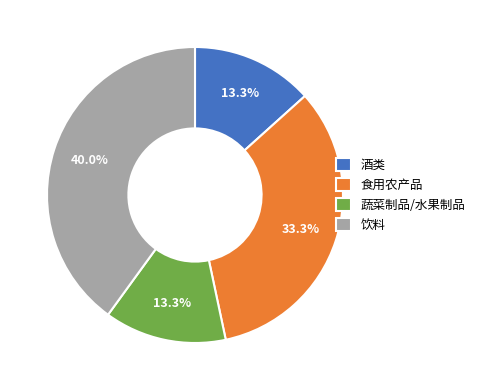

To the nearest percent, what is the combined percentage of 饮料 and 酒类?

53%